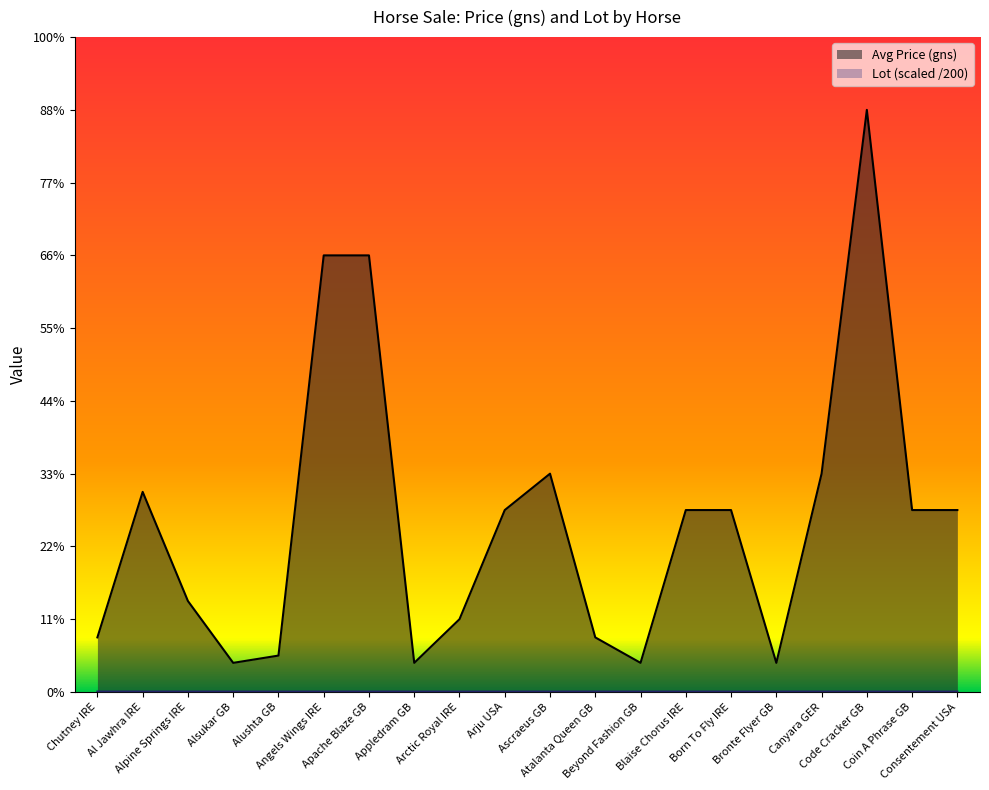

How many values in the Avg Price (gns) series exceed 5000?

6